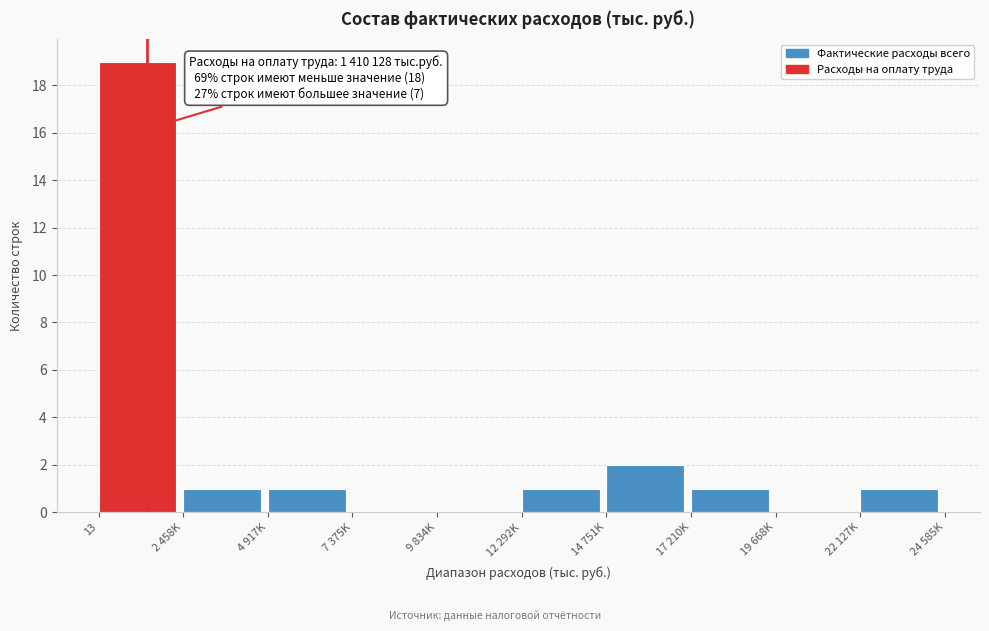

Reading left to right, transcribe all the data shown in this chart.

13=19	2 458K=1	4 917K=1	7 375K=0	9 834K=0	12 292K=1	14 751K=2	17 210K=1	19 668K=0	22 127K=1